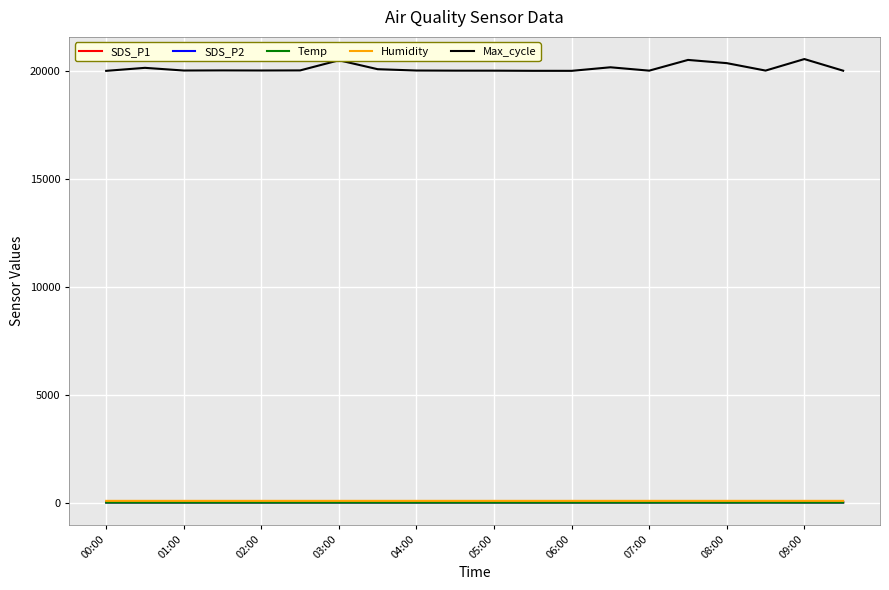

Which series has the largest range (max minus min)?

Max_cycle